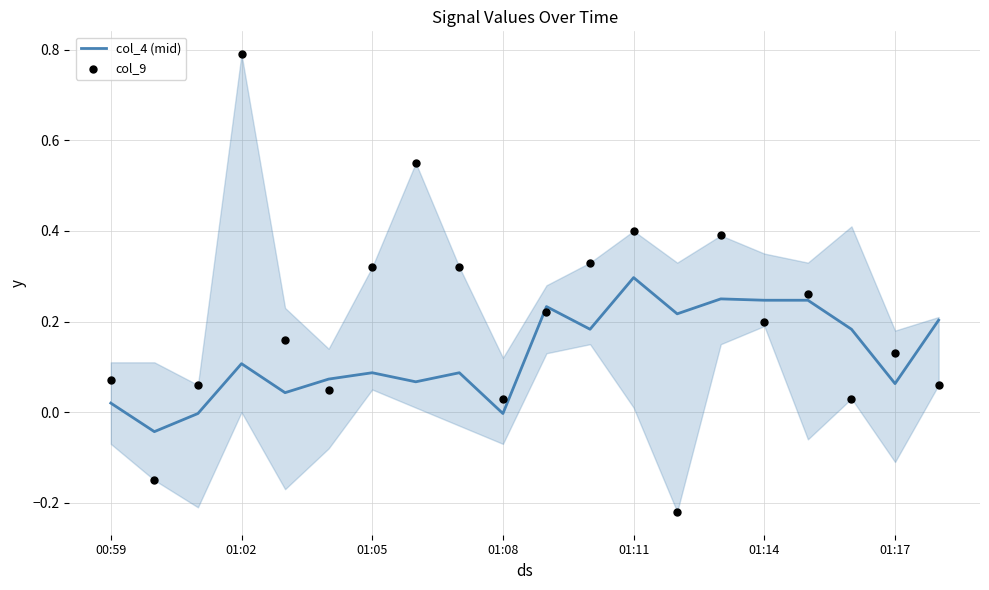

What is the highest value of the col_4 (mid) series?

0.3